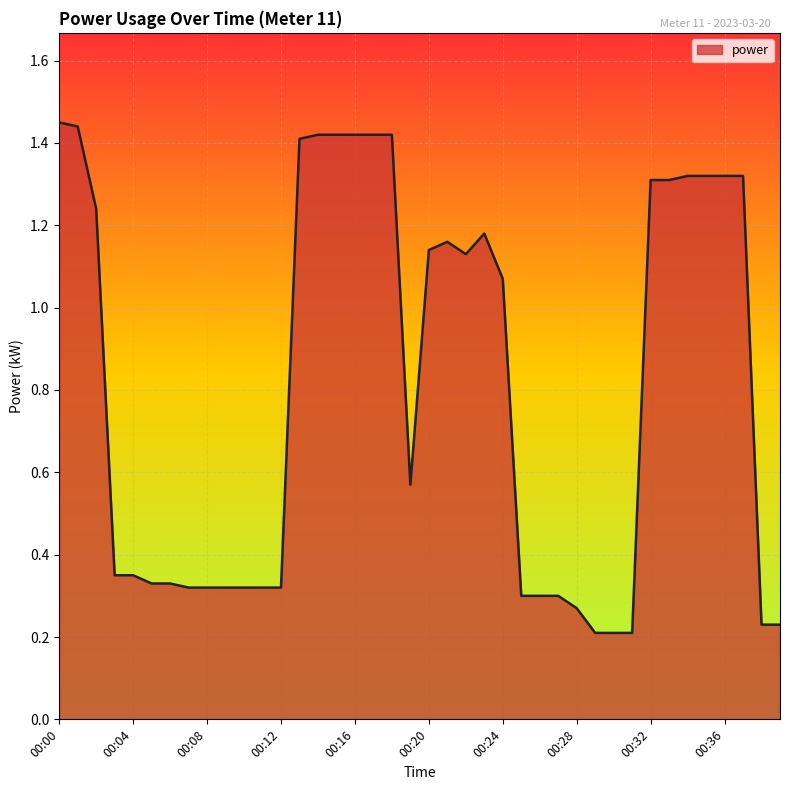

How many categories are shown in the chart?

40